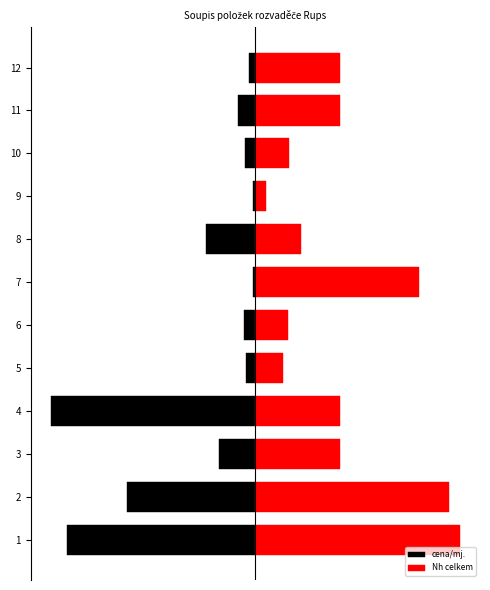

List the series in order of their overall mean, highest first.

Nh celkem, cena/mj.